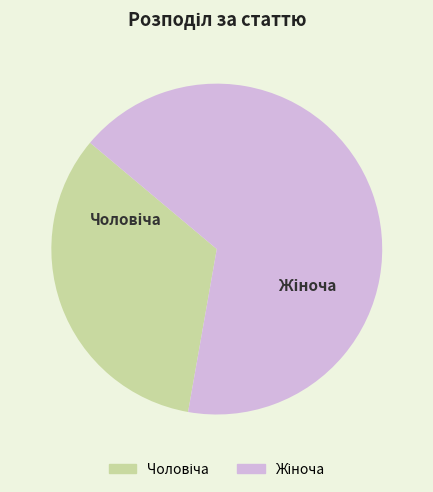

Does any single category account for the majority?

Yes